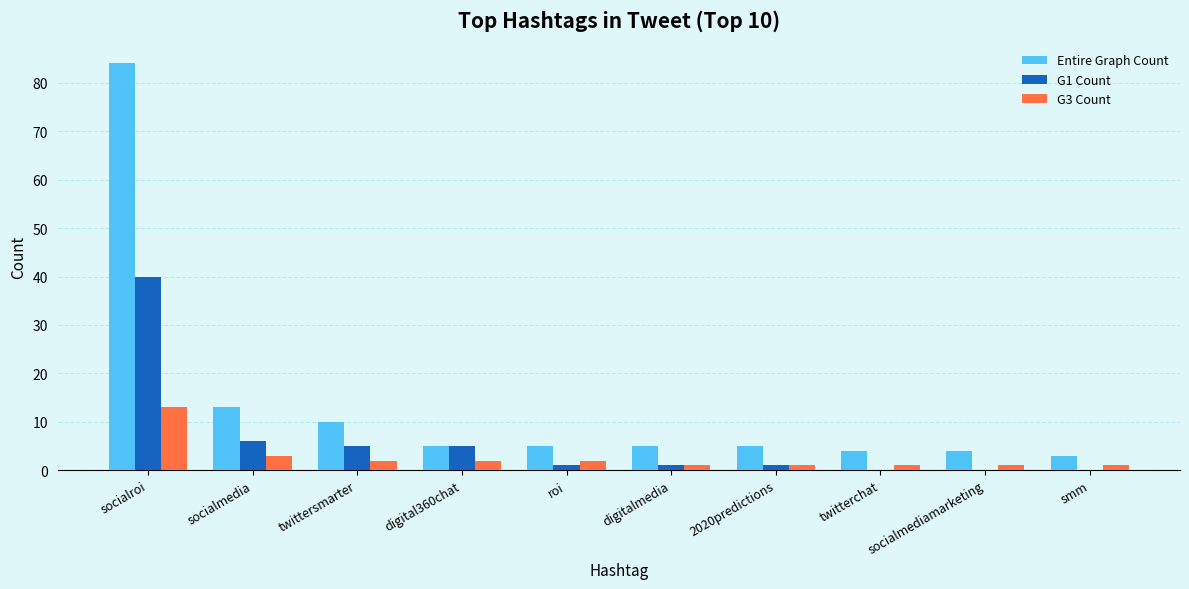

Which label corresponds to the largest value in the chart?

socialroi